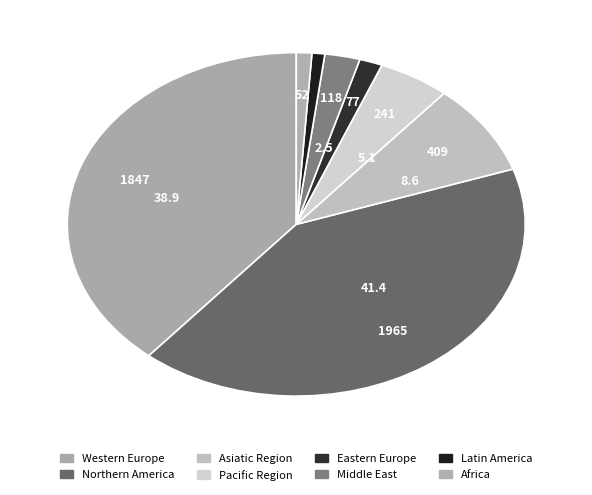

Which slice is the smallest?

Latin America